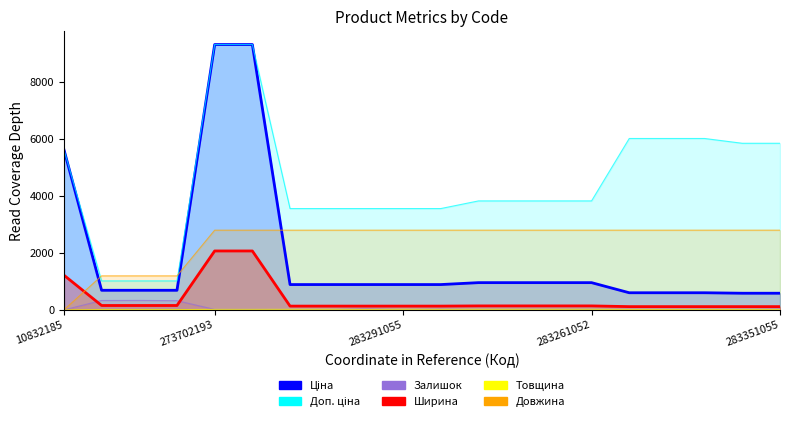

Rank the series at 17 from lowest to highest value.

Залишок, Товщина, Ширина, Ціна, Довжина, Доп. ціна